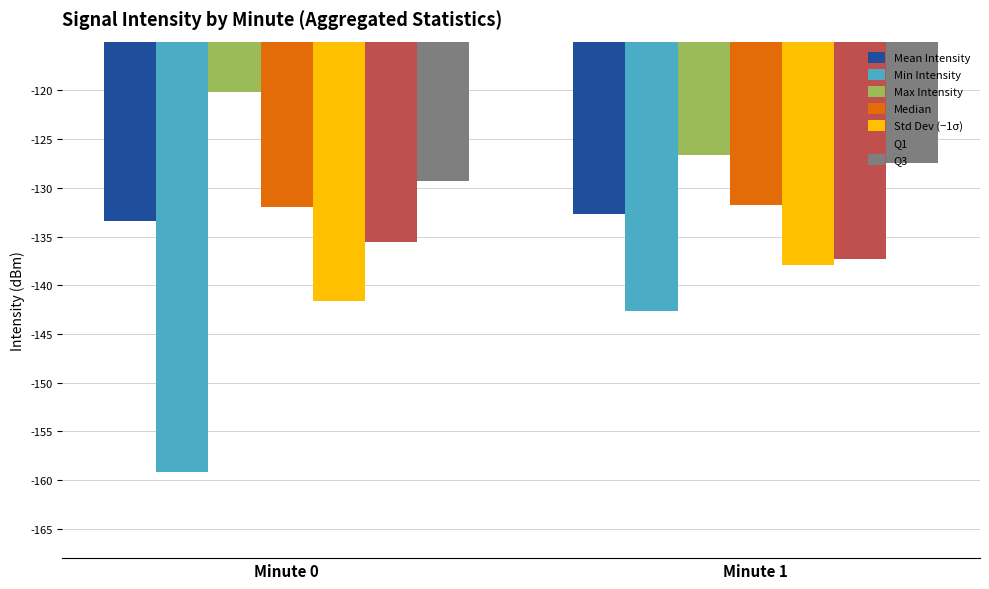

How many categories are shown in the chart?

2